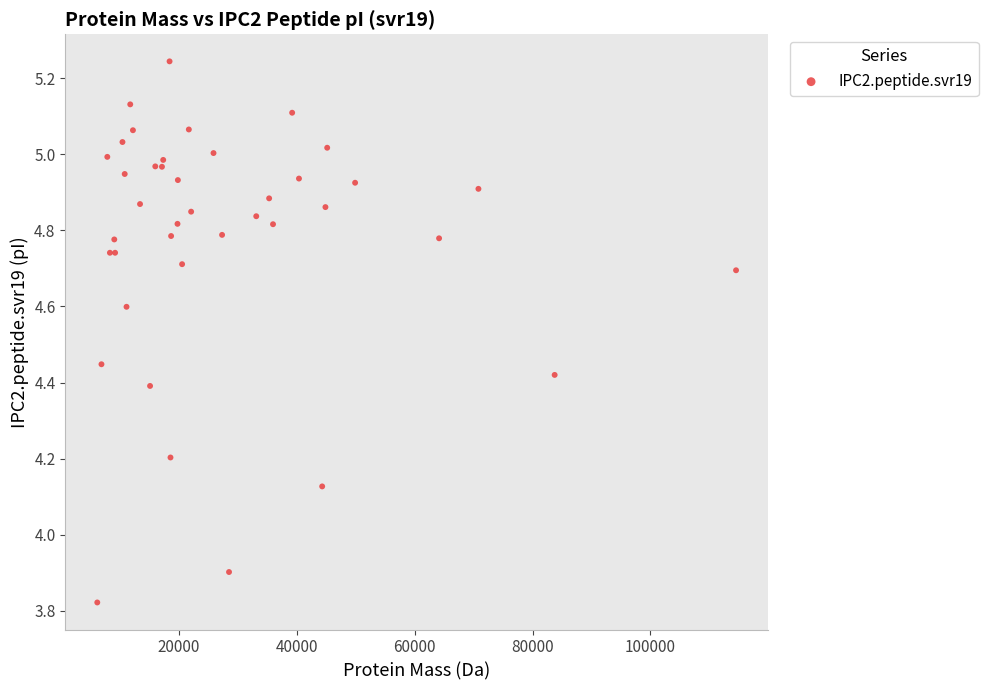

What Y value in the scatter plot is closest to 4?

3.9